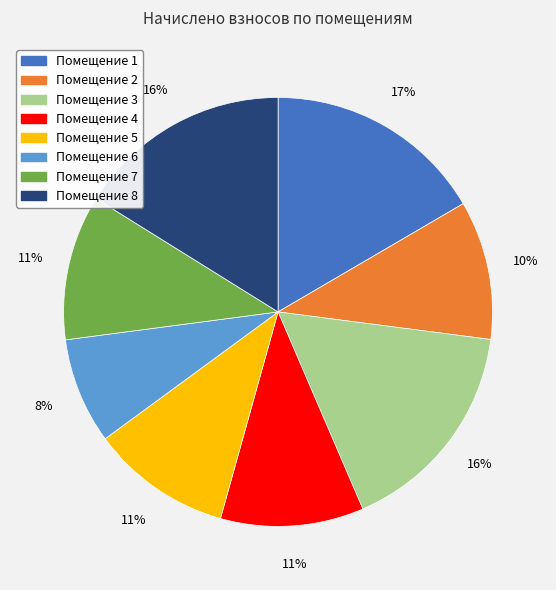

Does any single category account for the majority?

No